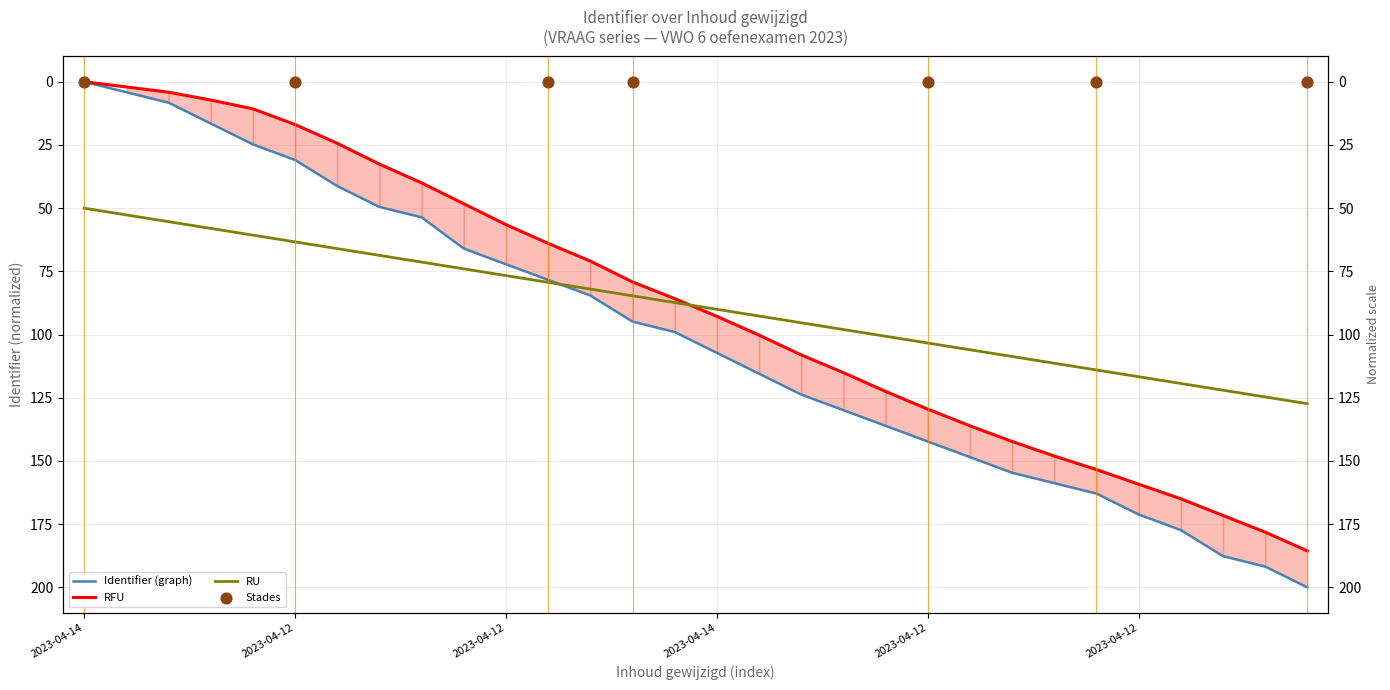

Which has a higher value, 2023-04-12 or 2023-04-12?

2023-04-12